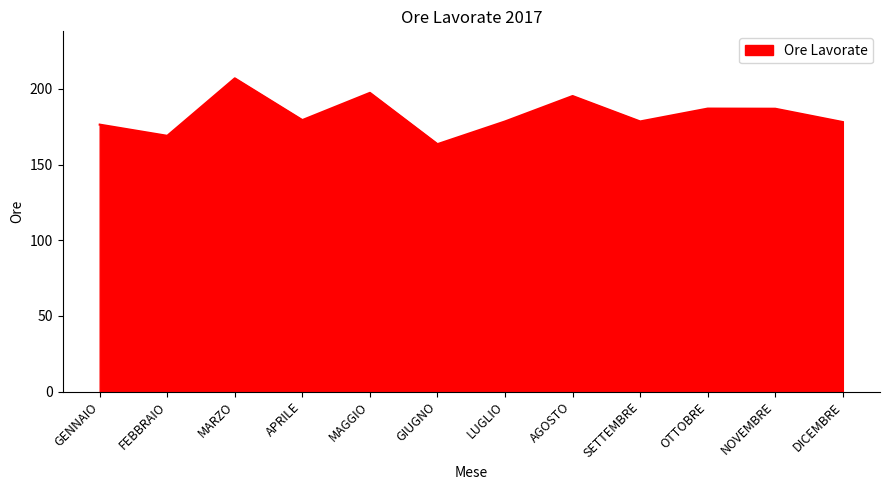

What is the approximate value at MAGGIO?

197.4